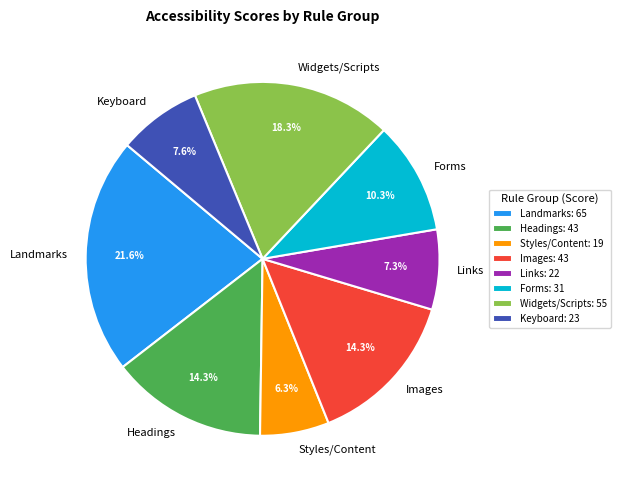

How many segments does this pie chart have?

8